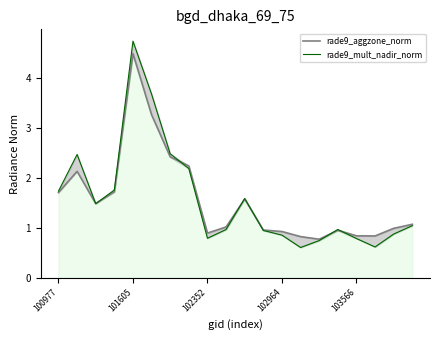

List the series in order of their peak value, highest first.

rade9_mult_nadir_norm, rade9_aggzone_norm